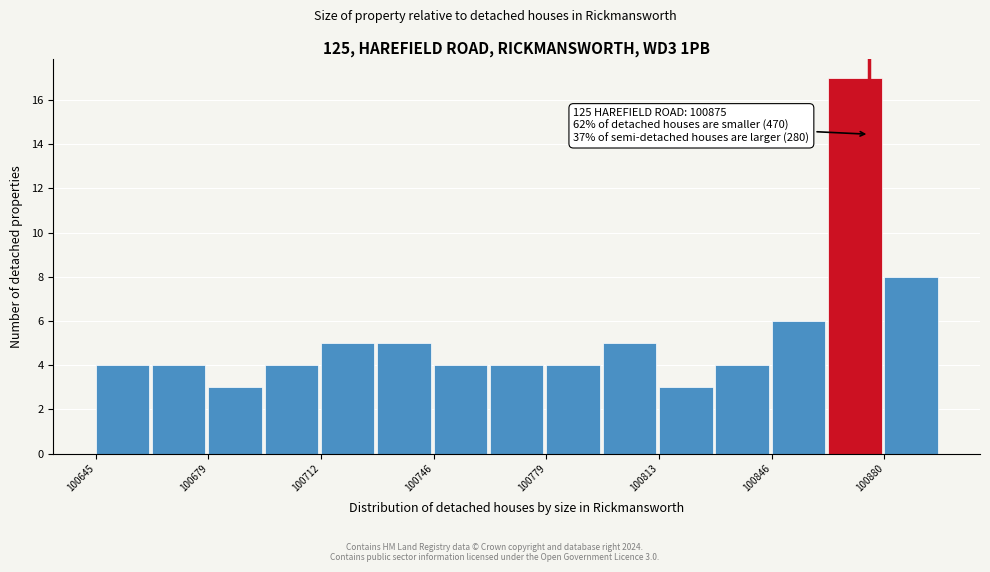

Around what value on the x-axis is the tallest bar? Give the approximate position of its centre, as read against the axis.

100870